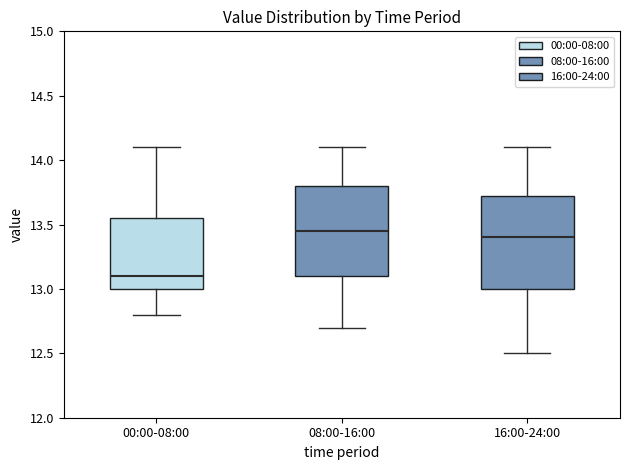

Where does the median line of the box for 16:00-24:00 sit on the y-axis? The values are not printed on the chart, so give them approximately, as read against the axis.

13.40